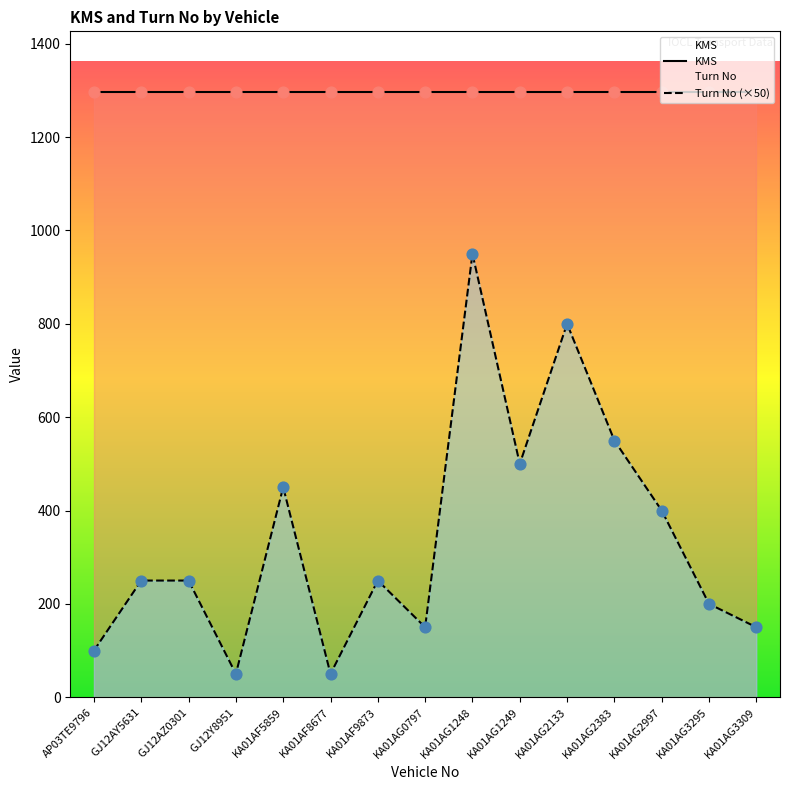

What is the total value across all series at KA01AG0797?

1447